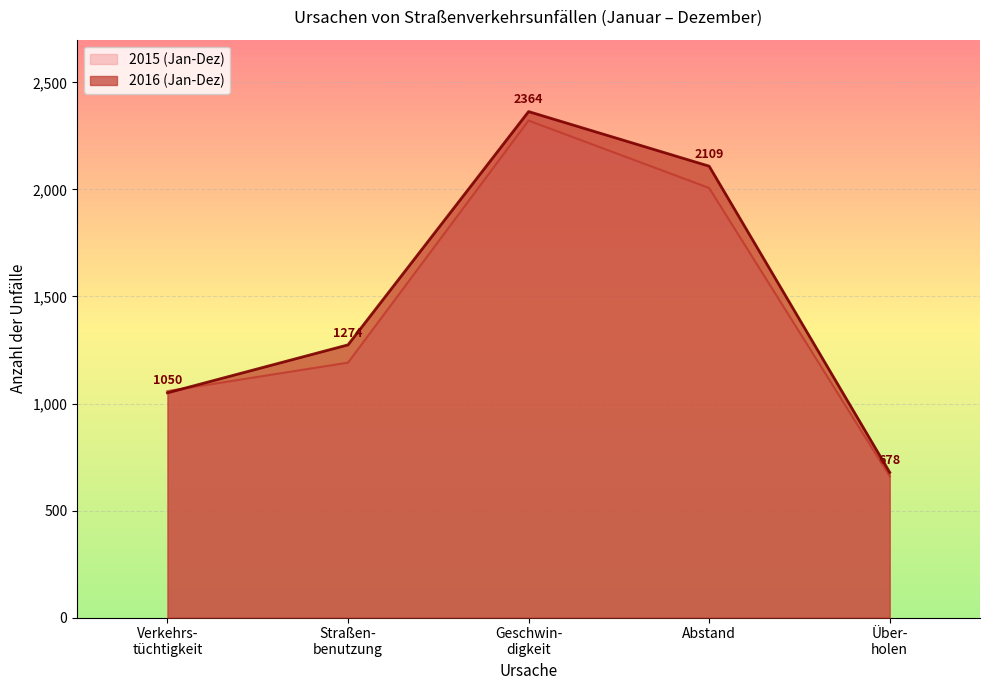

At which label does 2016 (Jan-Dec) first exceed 1050?

Straßenbenutzung